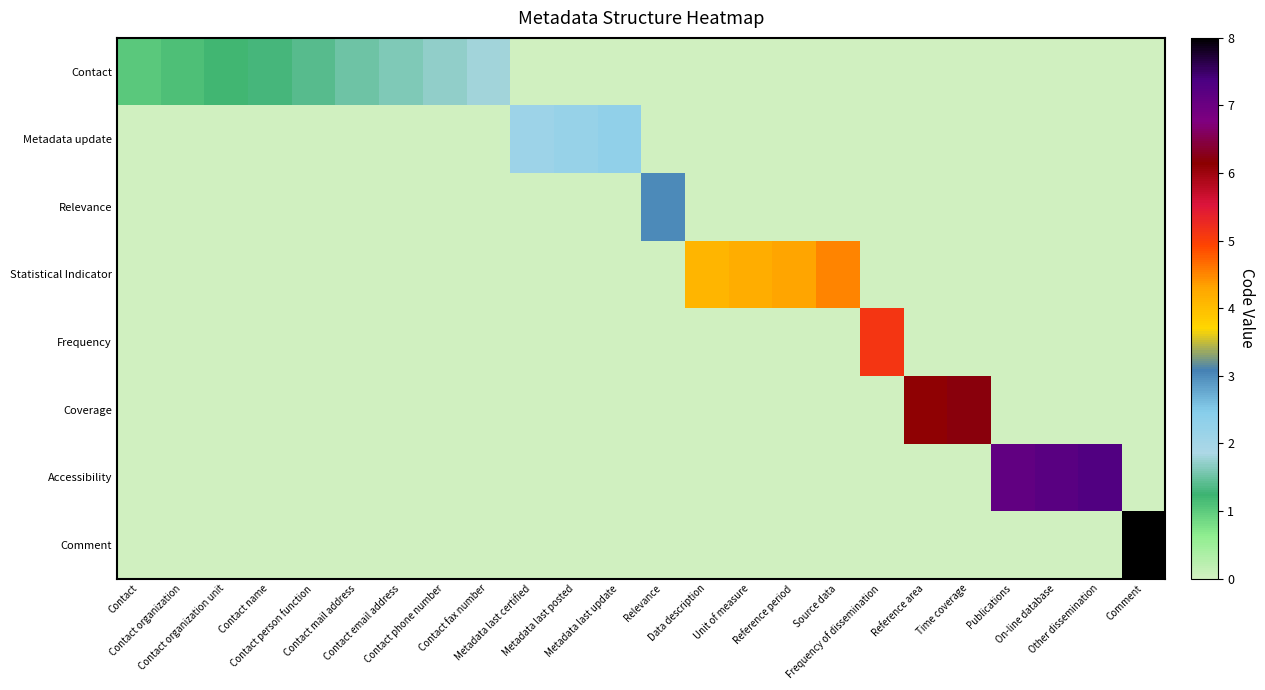

At how many categories does at least one series exceed 3?

11